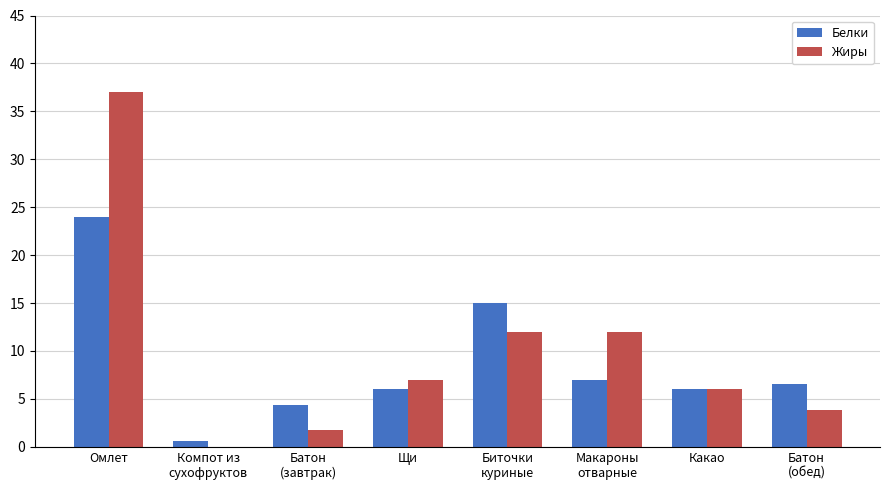

What is the total value across all series at Какао?

12.0